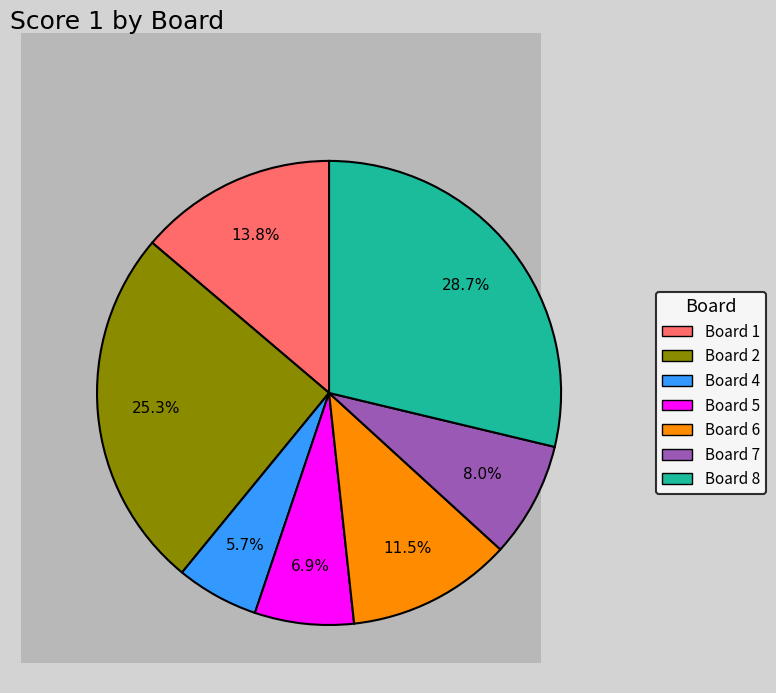

How many slices are in this pie chart?

7